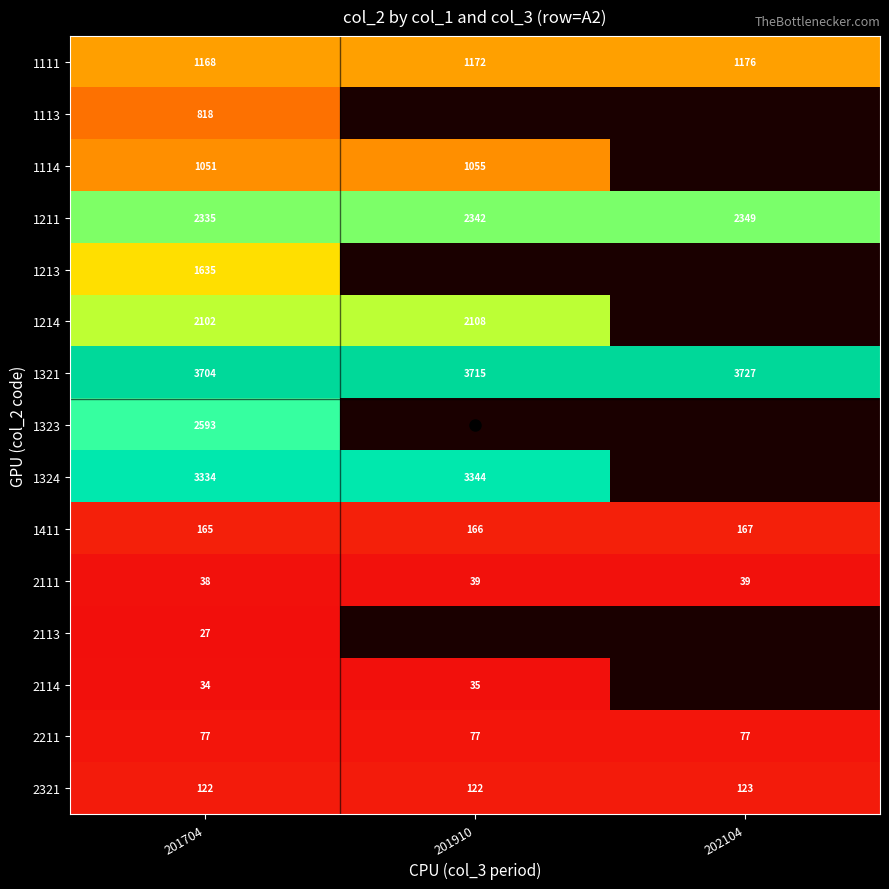

What is the approximate value of 1214 at 201910?

2108.0